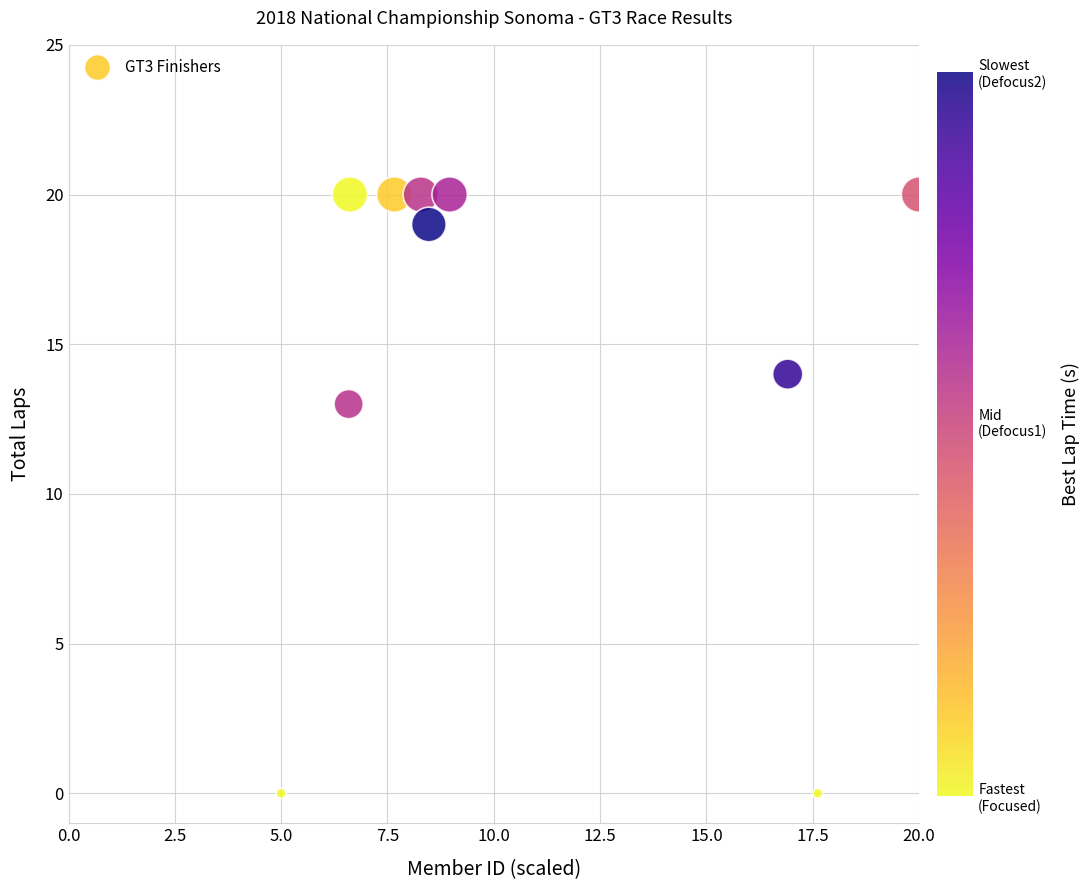

What Y value in the scatter plot is closest to 10?

13